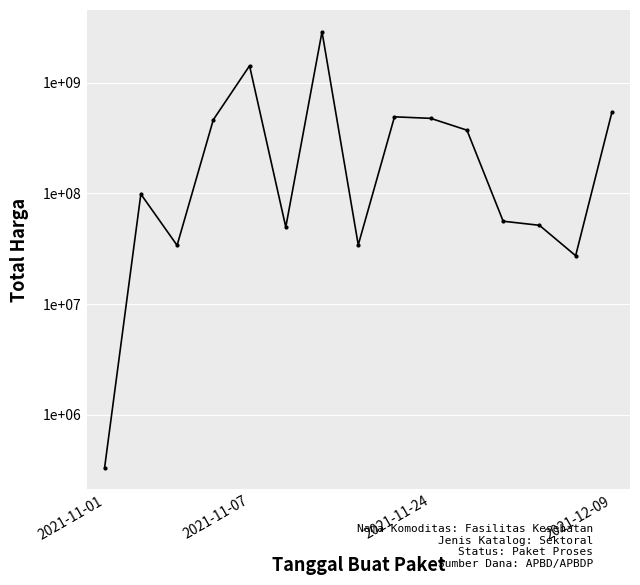

Is it true that the value at 2021-12-09 is 464002100?

True